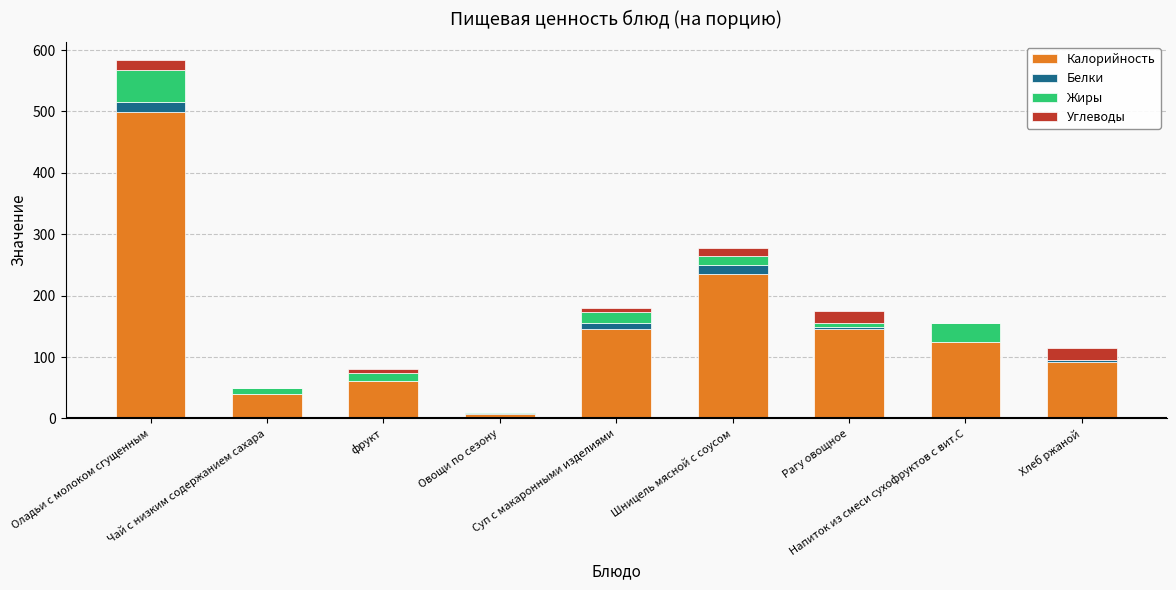

What is the highest value of the Калорийность series?

499.8